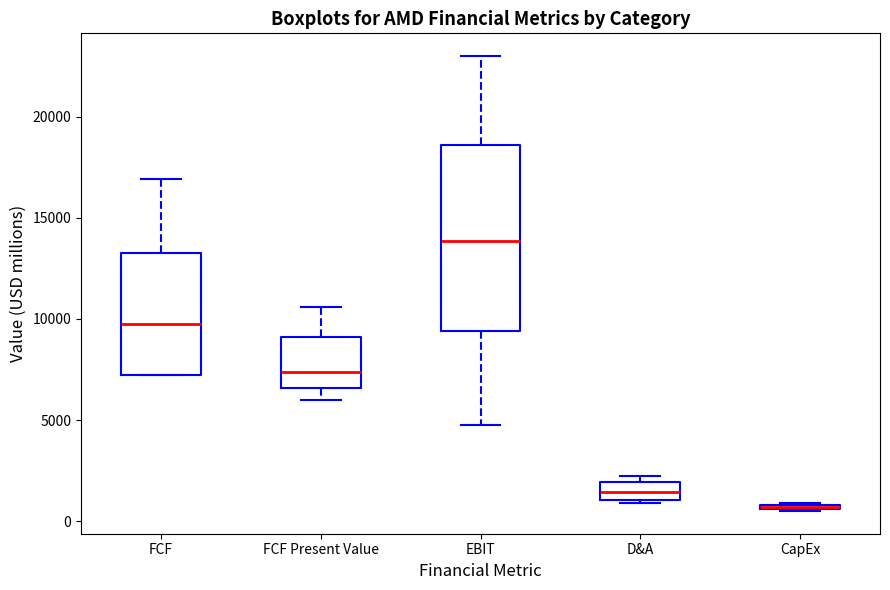

Where is the upper edge of the box for CapEx on the y-axis? The values are not printed on the chart, so give them approximately, as read against the axis.

1000